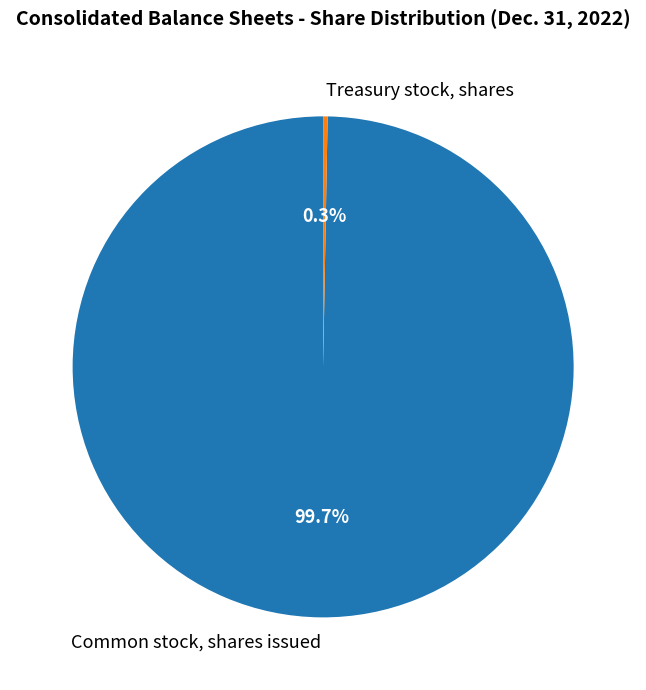

The Common stock, shares issued slice represents 100% of the pie. True or false?

True